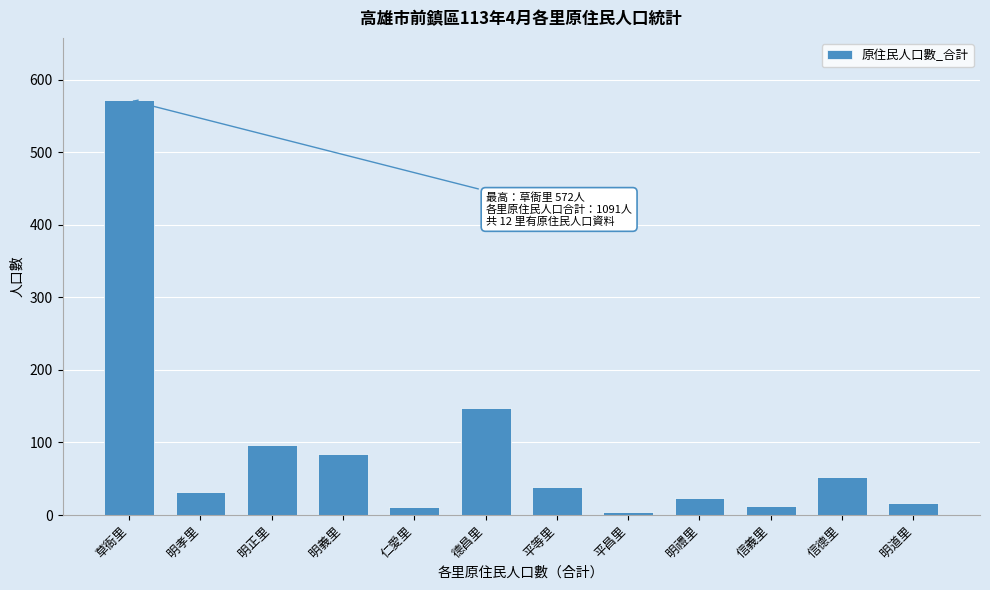

At which category does the chart reach its peak across all series?

草衙里